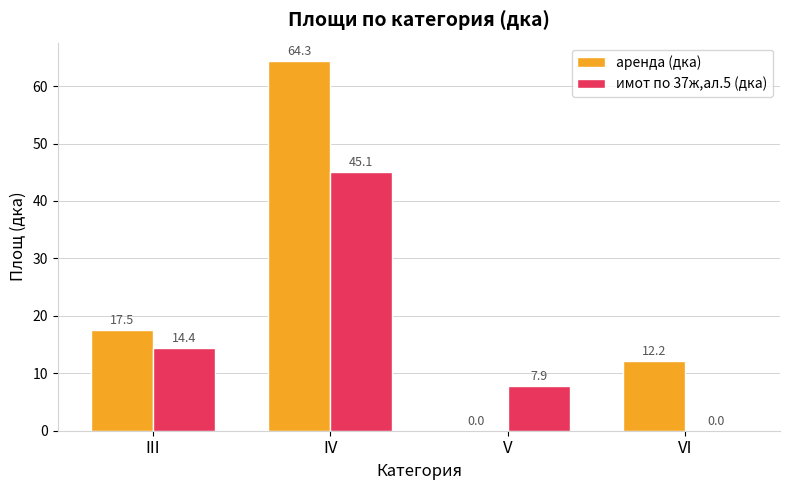

True or false: аренда (дка) has a value of 17.5 at III.

True